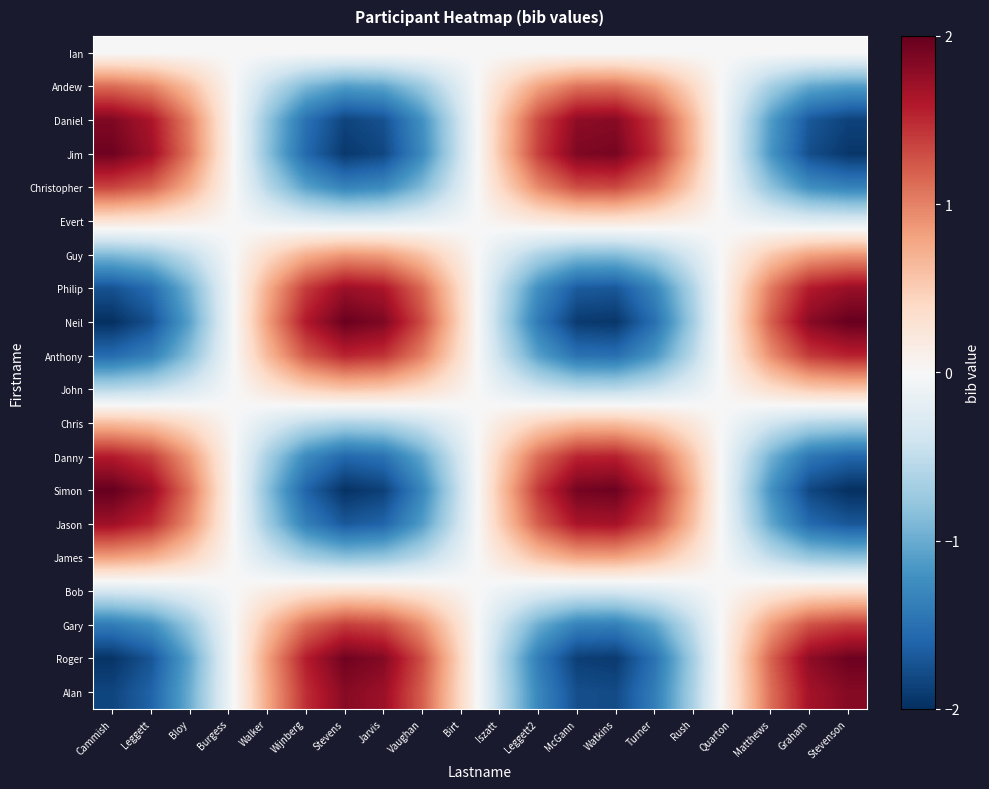

What is the difference between the highest and lowest values at Iszatt?

1.1